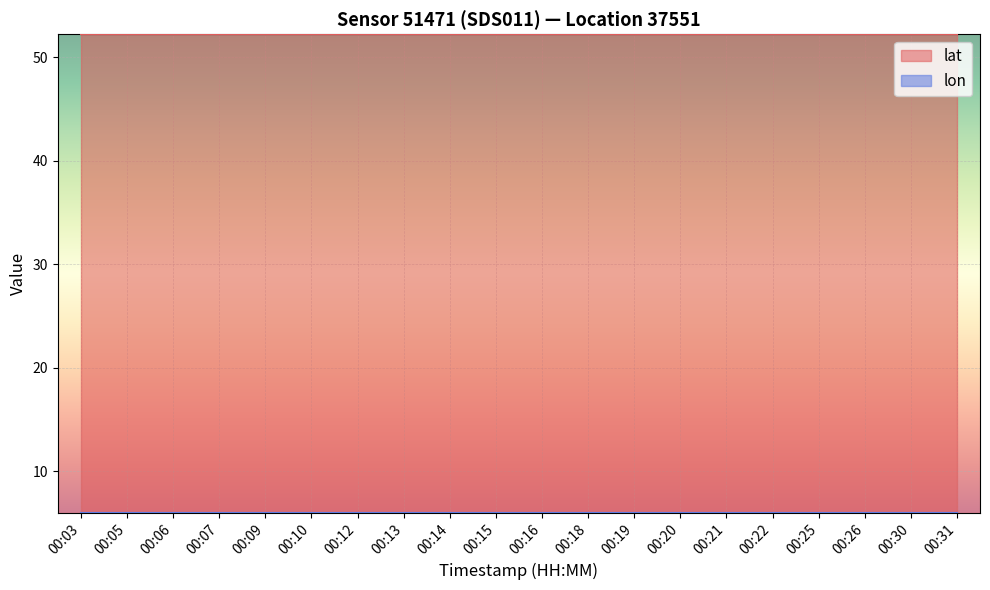

Reading left to right, what are all the values shown in this chart?

lat: 00:03=52.2	00:05=52.2	00:06=52.2	00:07=52.2	00:09=52.2	00:10=52.2	00:12=52.2	00:13=52.2	00:14=52.2	00:15=52.2	00:16=52.2	00:18=52.2	00:19=52.2	00:20=52.2	00:21=52.2	00:22=52.2	00:25=52.2	00:26=52.2	00:30=52.2	00:31=52.2
lon: 00:03=6.0	00:05=6.0	00:06=6.0	00:07=6.0	00:09=6.0	00:10=6.0	00:12=6.0	00:13=6.0	00:14=6.0	00:15=6.0	00:16=6.0	00:18=6.0	00:19=6.0	00:20=6.0	00:21=6.0	00:22=6.0	00:25=6.0	00:26=6.0	00:30=6.0	00:31=6.0